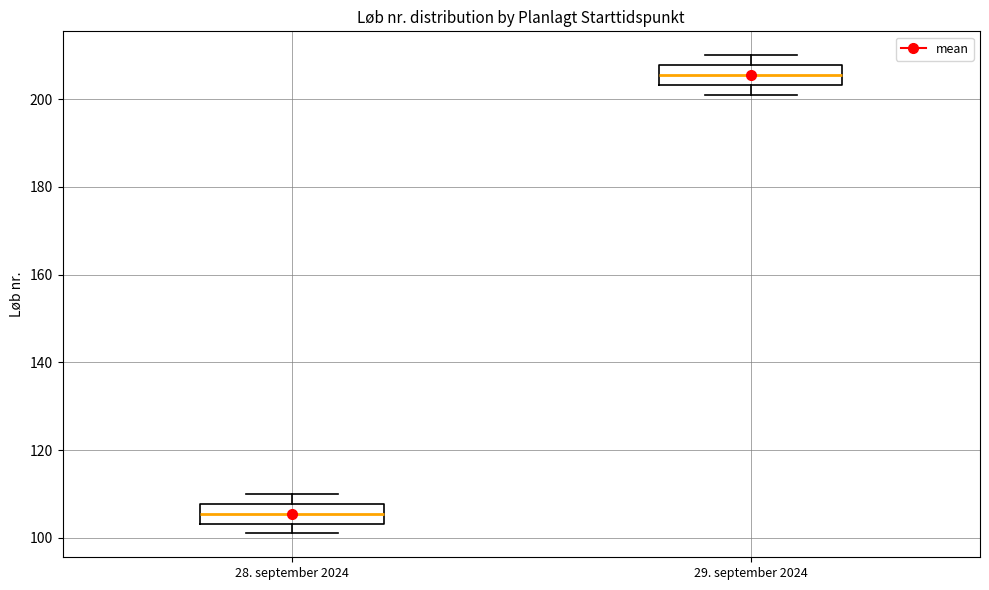

Where is the upper edge of the box for 28. september 2024 on the y-axis? The values are not printed on the chart, so give them approximately, as read against the axis.

108